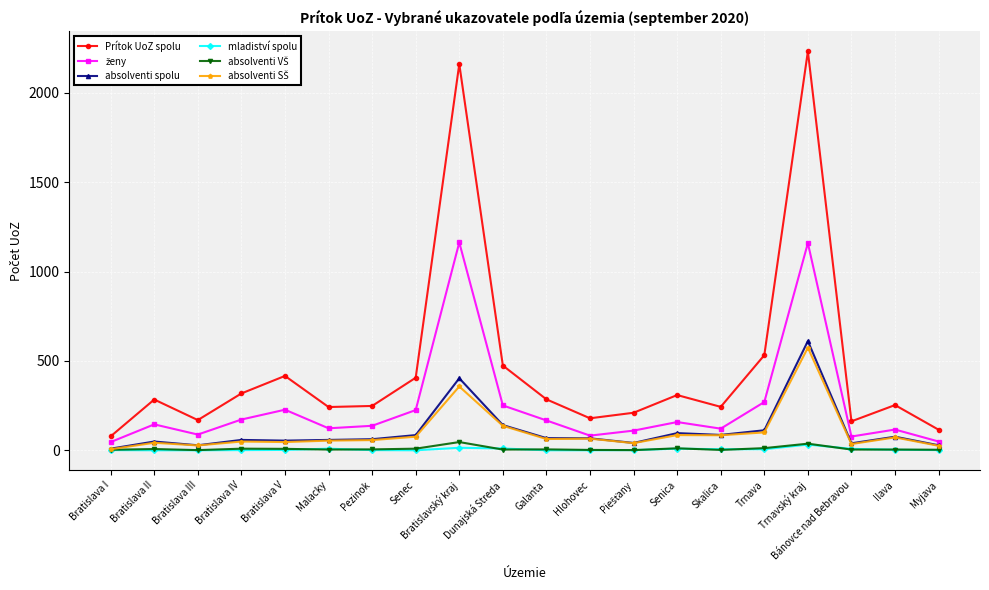

Is it true that mladiství spolu equals 0 at Senec?

True